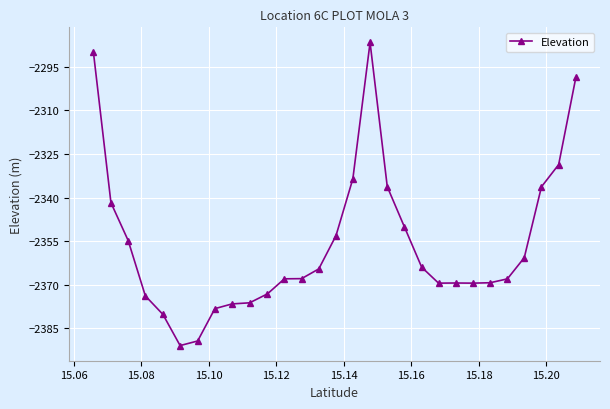

What is the minimum value shown in the chart?

-2390.9